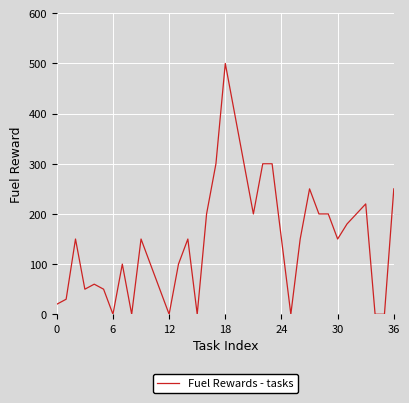

What is the greatest value displayed?

500